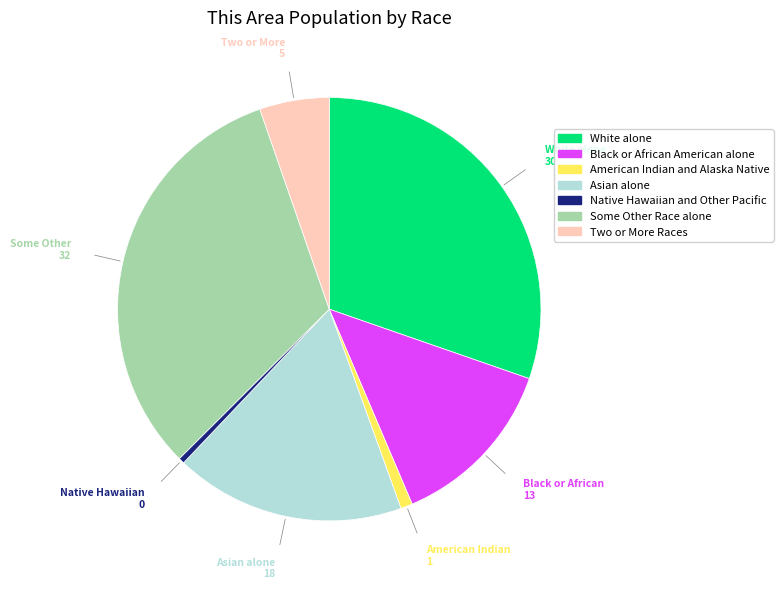

Combined, do Black or African American alone and White alone account for over 50%?

No